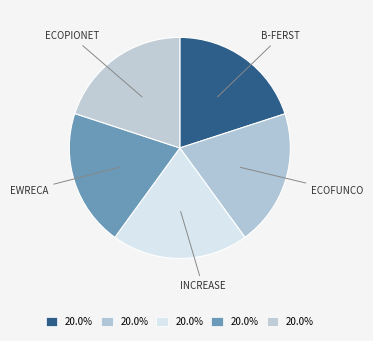

Is ECOPIONET the majority of the pie?

No